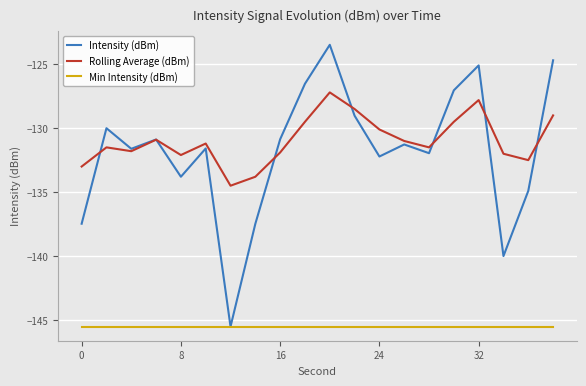

Rank the series by their maximum value, from lowest to highest.

Min Intensity (dBm), Rolling Average (dBm), Intensity (dBm)